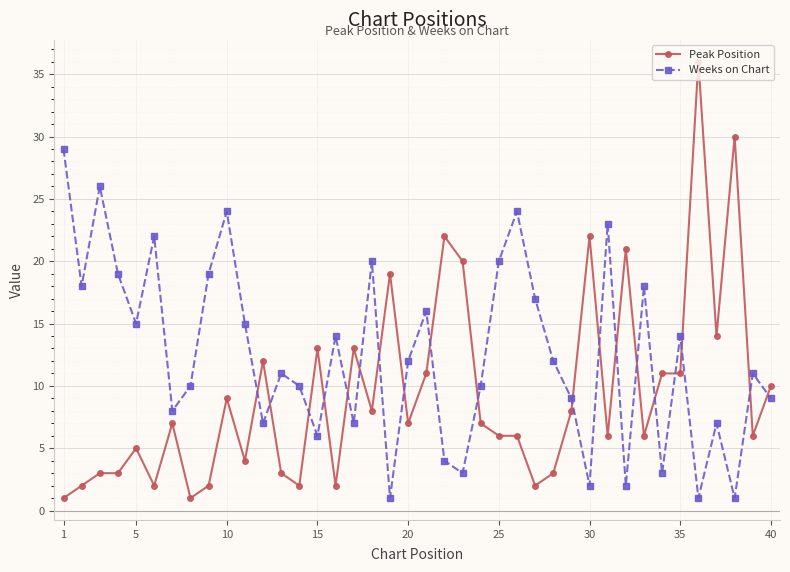

What is the sum of all Peak Position values?

376